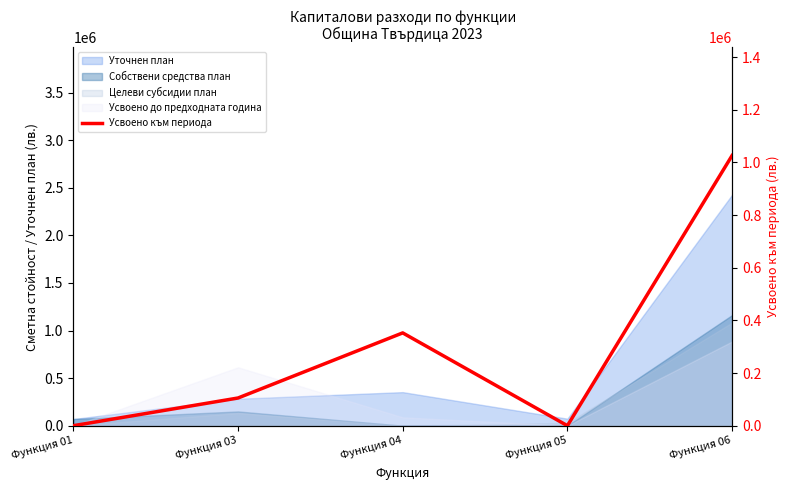

What is the sum of the values at Функция 04 and Функция 06?

1378799